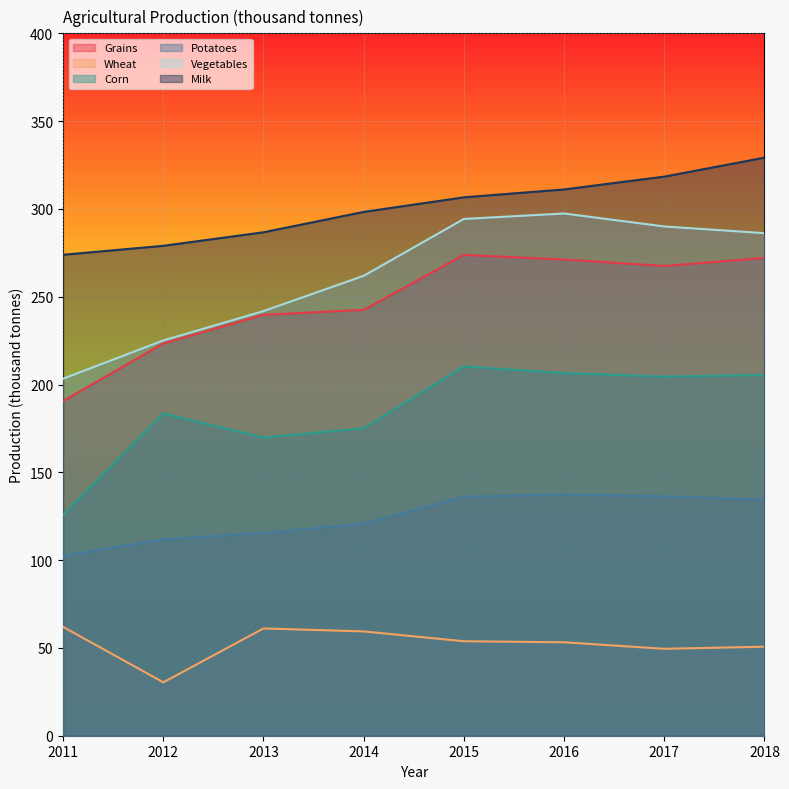

Which series has the largest total across all categories?

Milk